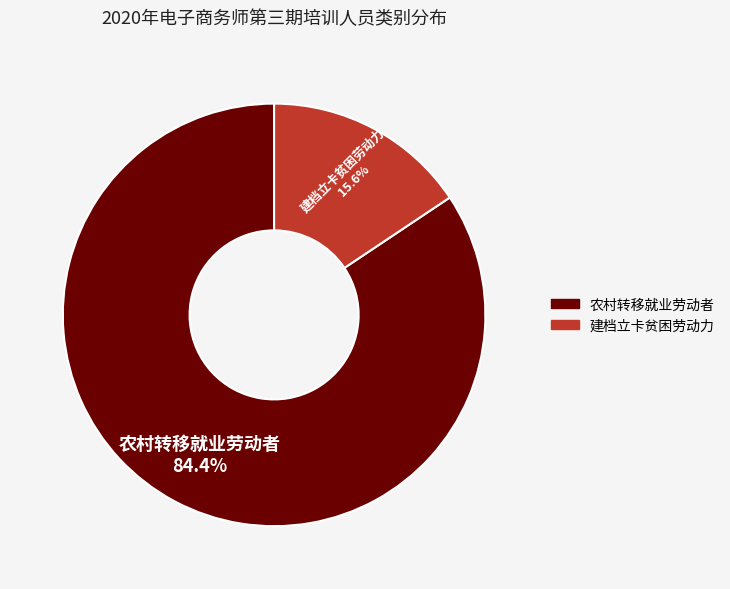

To the nearest percent, what percentage of the pie is 农村转移就业劳动者?

84%